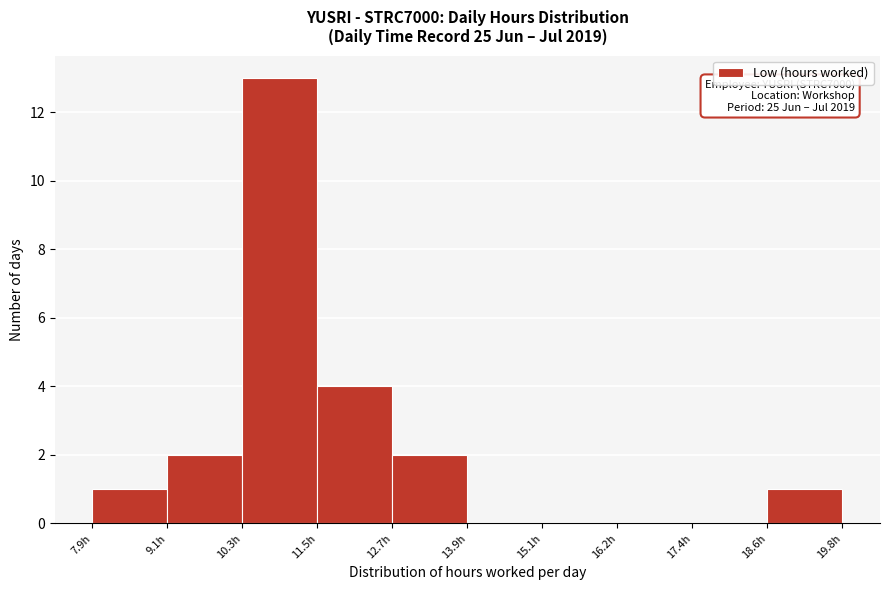

Over which range of the x-axis is the bar tallest?

10.2 to 11.4